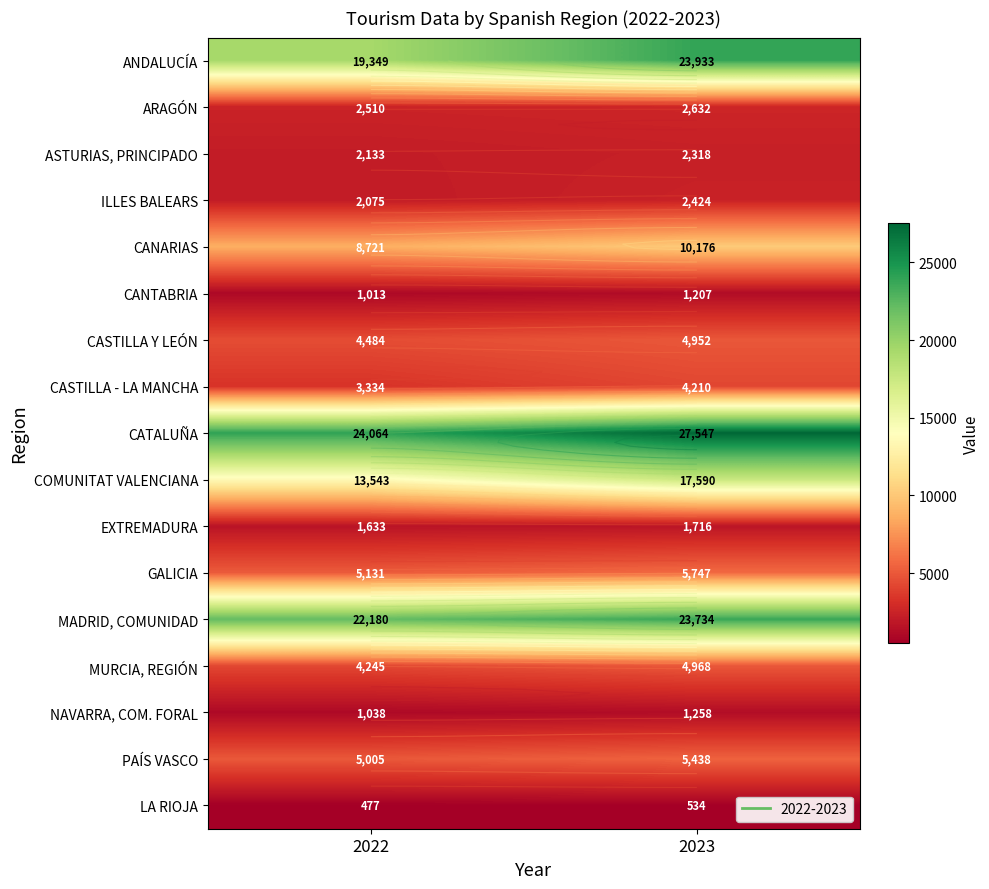

Which category has the highest value in the NAVARRA, COM. FORAL series?

2023